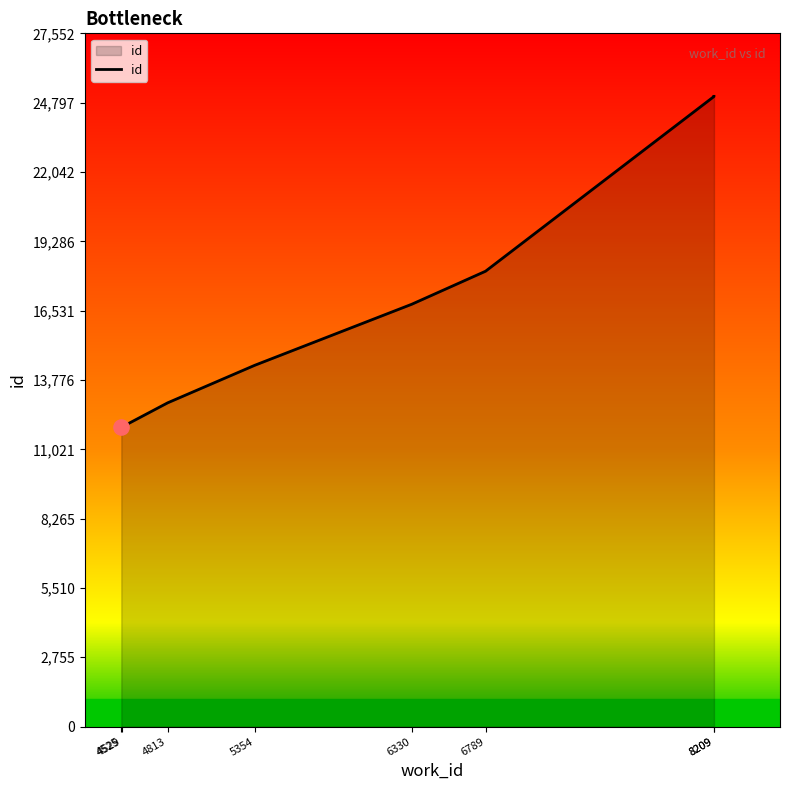

Which has a higher value, 6330 or 6789?

6789